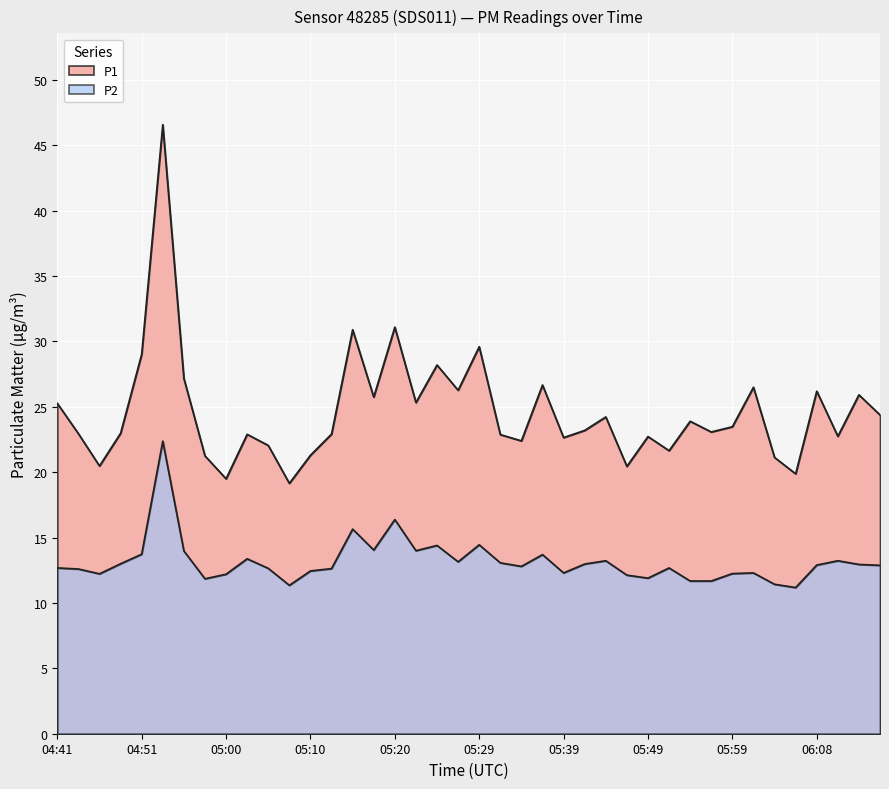

Count the number of categories in the chart.

40